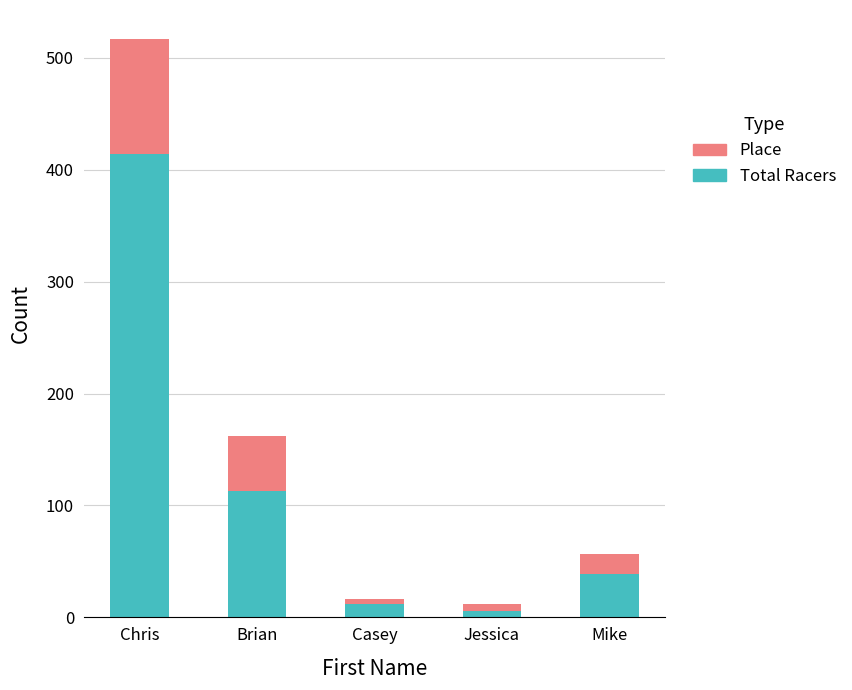

At which category is the sum across all series the highest?

Chris